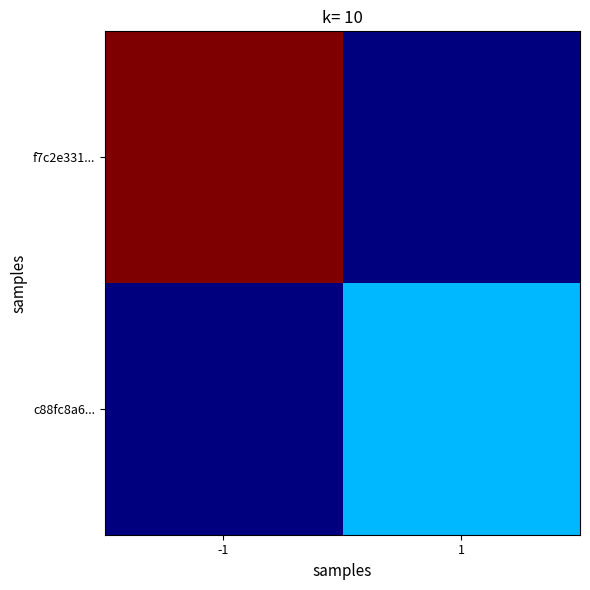

List the series in order of their peak value, lowest first.

c88fc8a6..., f7c2e331...